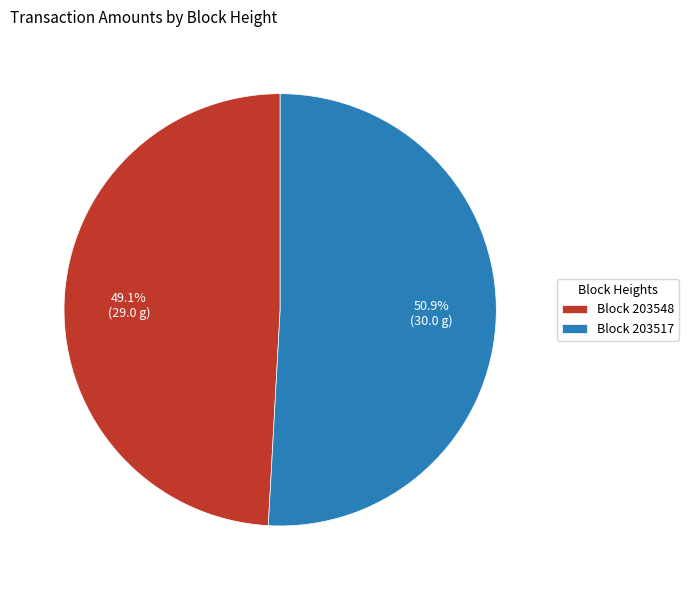

Which slice is the largest?

Block 203517